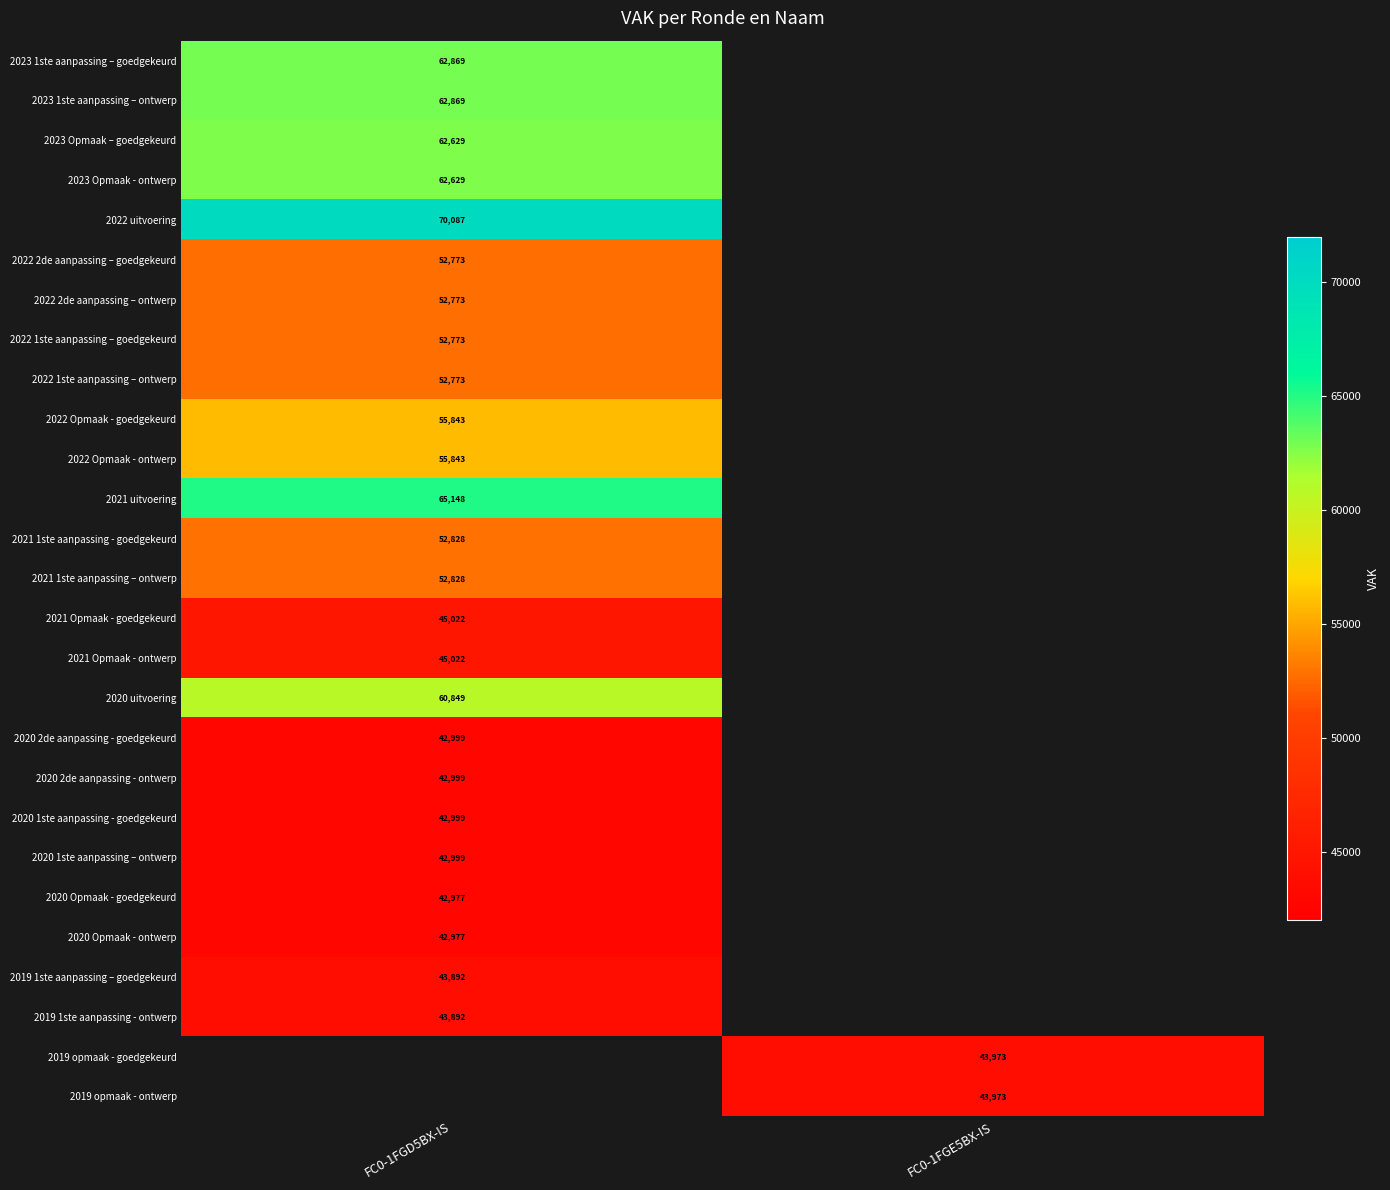

The 2022 2de aanpassing – ontwerp series shows 94448 at FC0-1FGD5BX-IS. True or false?

False